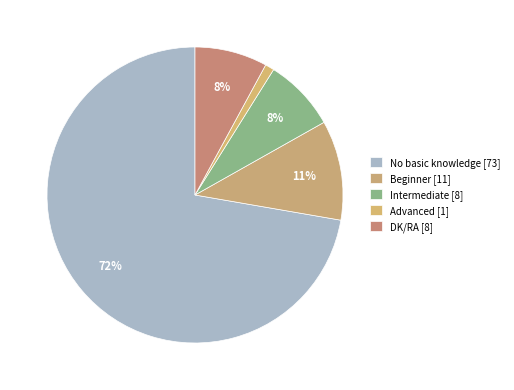

Between Beginner and Advanced, which is larger?

Beginner